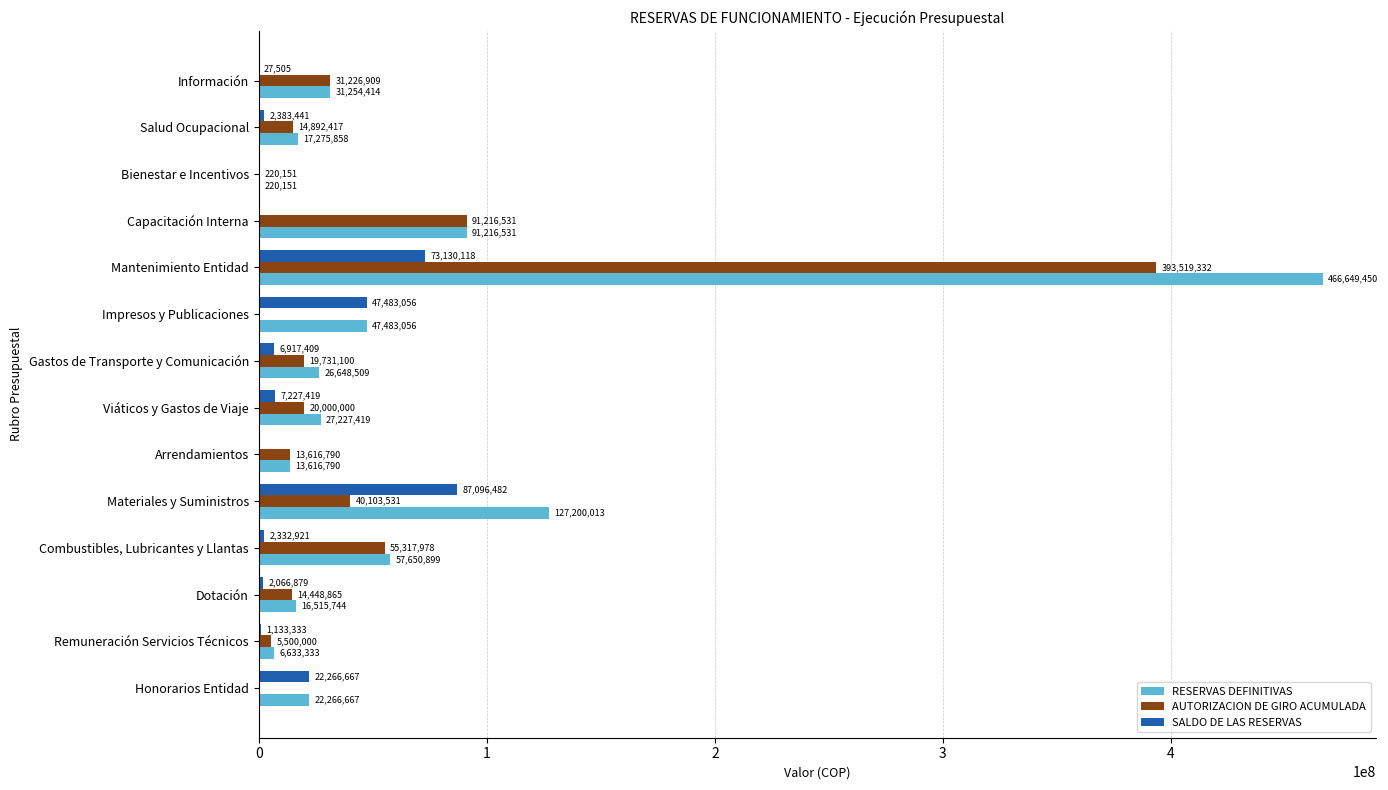

Which series changed the most between Honorarios Entidad and Gastos de Transporte y Comunicación?

AUTORIZACION DE GIRO ACUMULADA